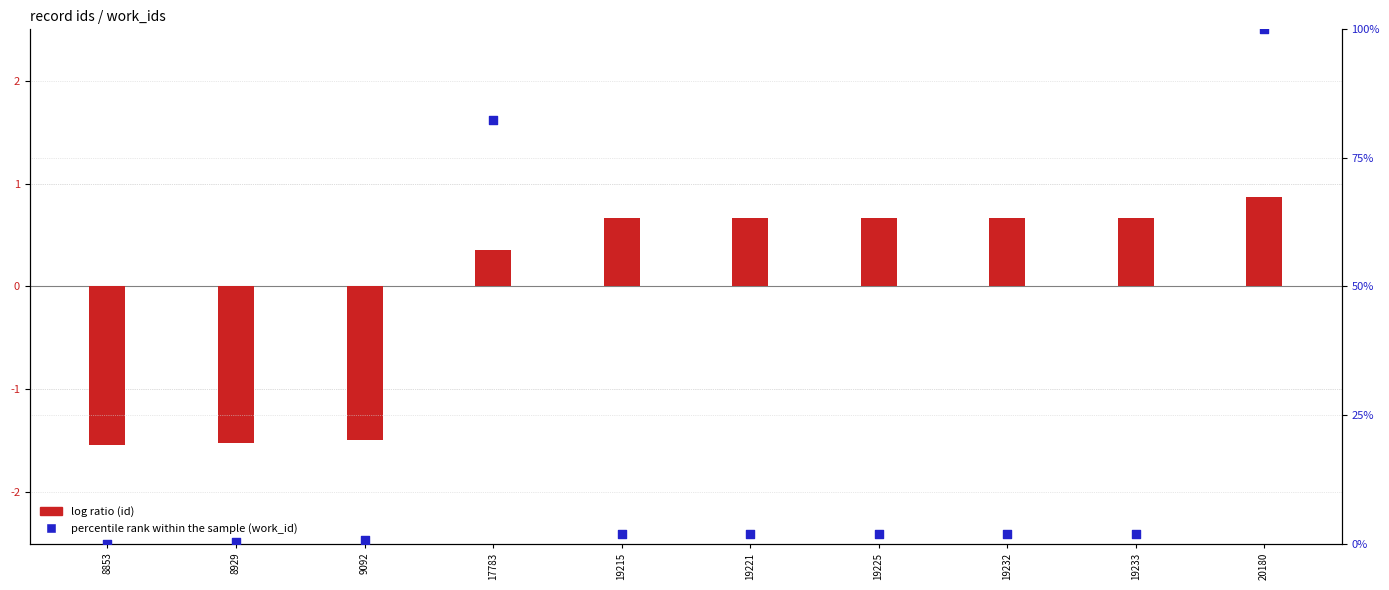

What is the total value across all series at 17783?

82.7